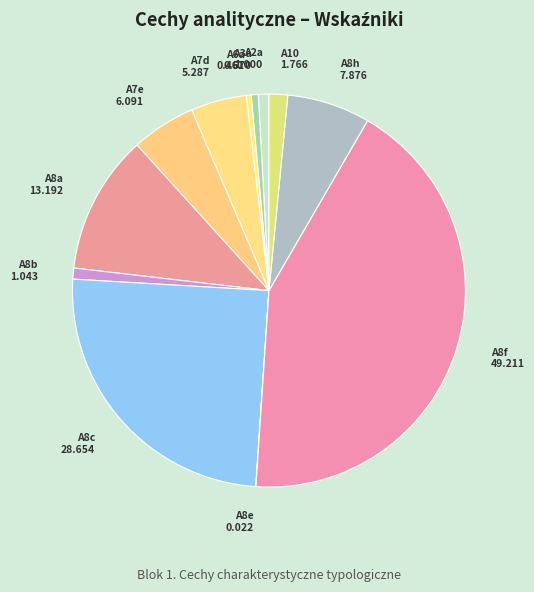

Is it true that A2a is 8% of the pie?

False